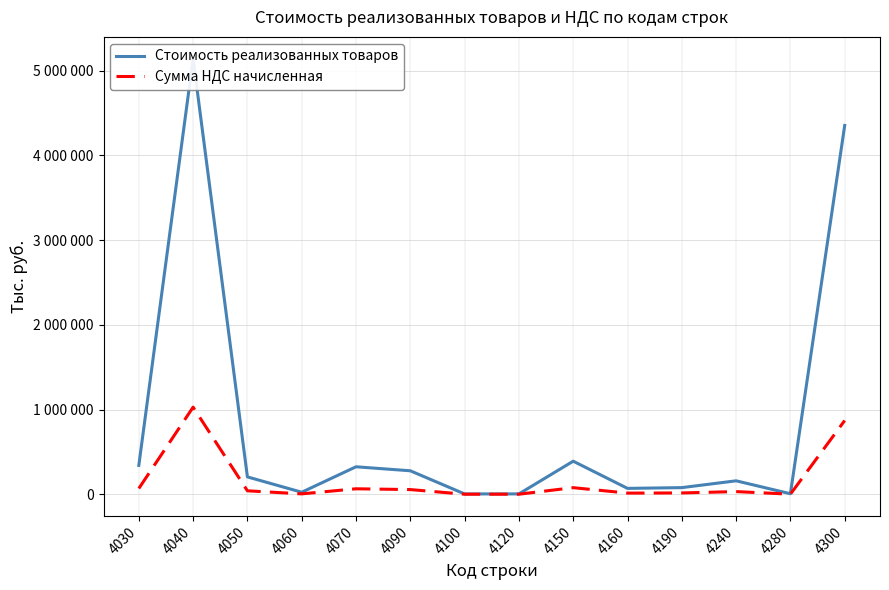

What is the value of the Сумма НДС начисленная point at the 6th from the left?

55472